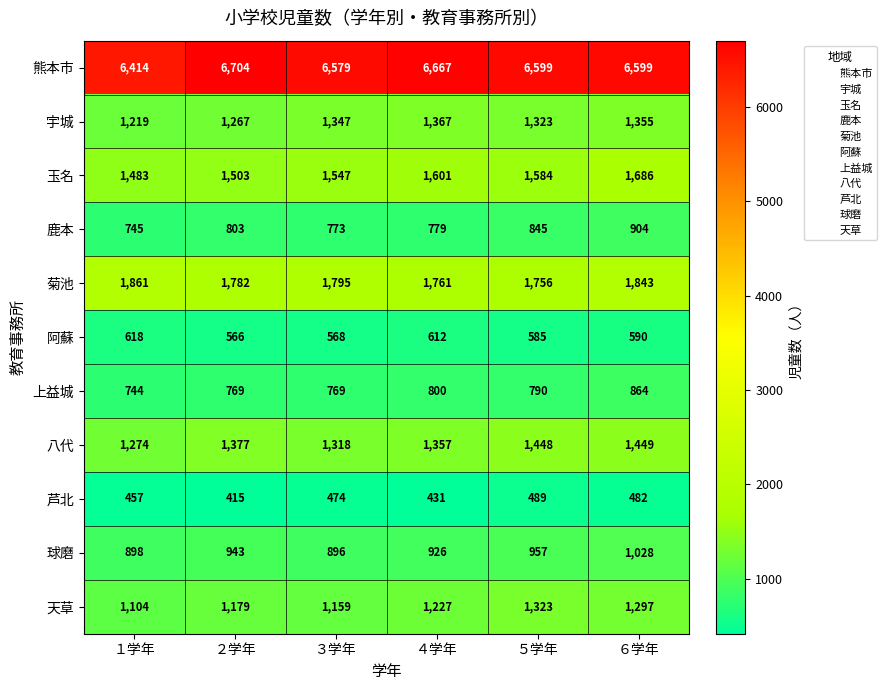

The value of 宇城 at ５学年 is 1323. True or false?

True